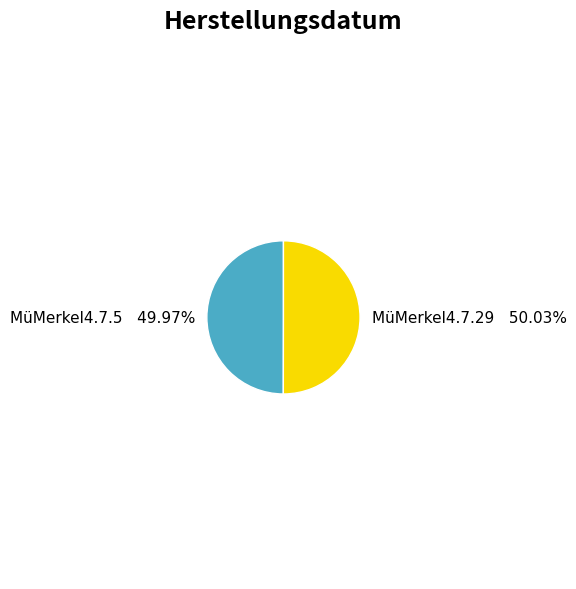

To the nearest percent, what portion does MüMerkel4.7.5 represent?

50%